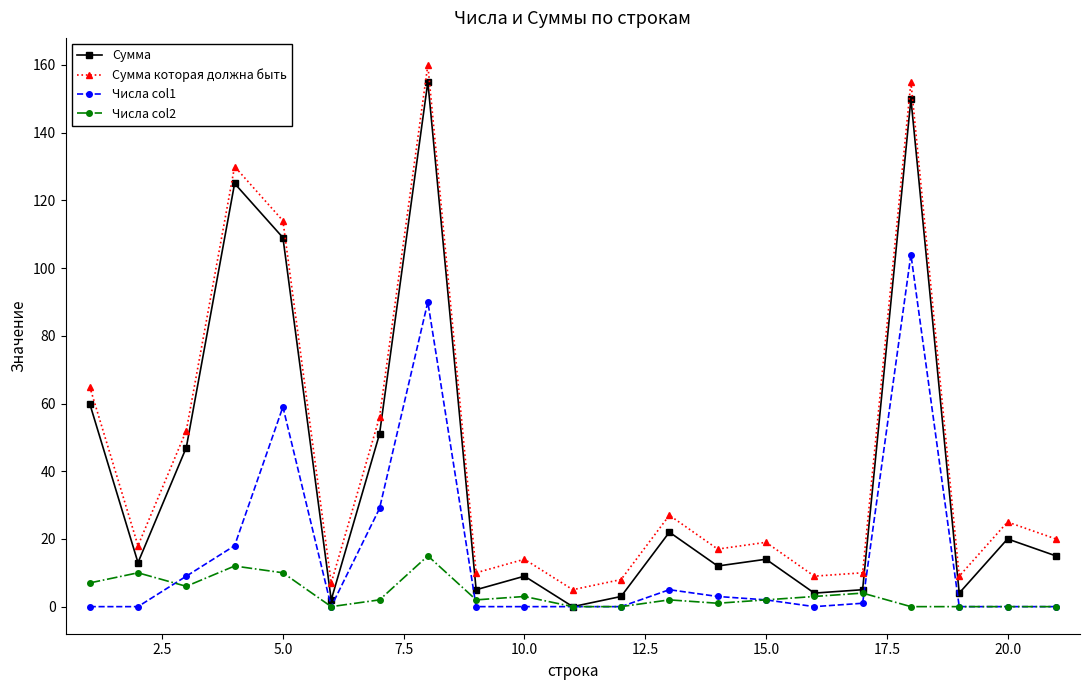

True or false: Числа col2 and Сумма которая должна быть intersect in this chart.

False